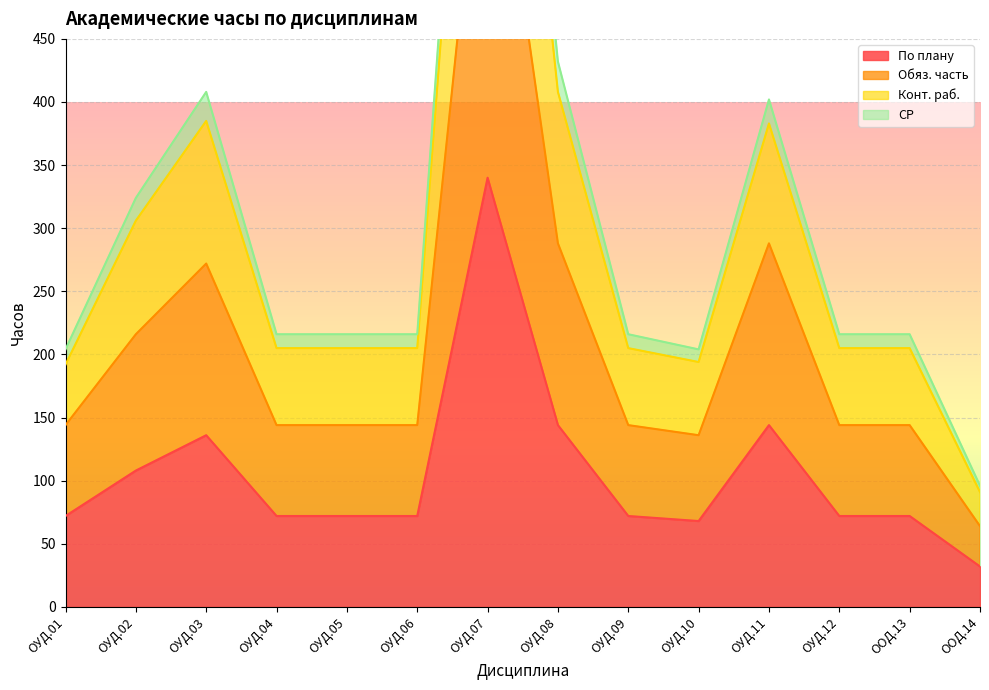

The value of По плану at ОУД.07 is 340. True or false?

True